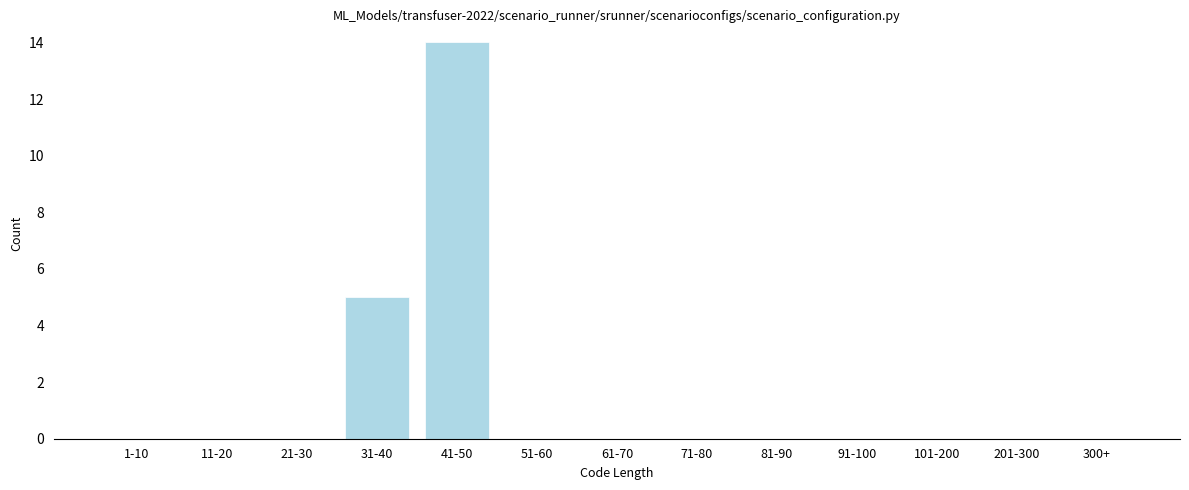

Reading left to right, extract all data points from this chart.

1-10=0	11-20=0	21-30=0	31-40=5	41-50=14	51-60=0	61-70=0	71-80=0	81-90=0	91-100=0	101-200=0	201-300=0	300+=0